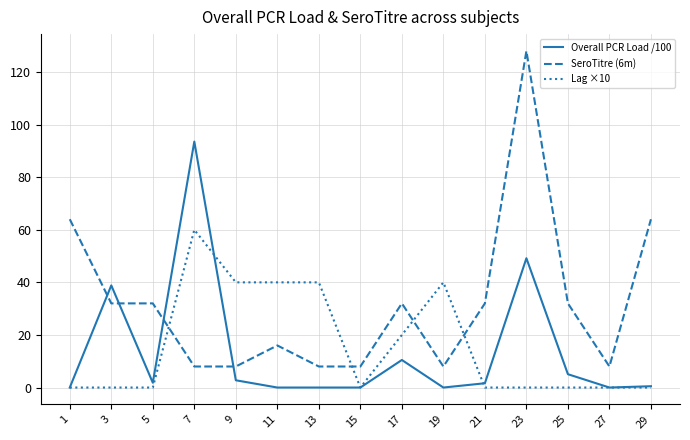

At which category is the sum across all series the highest?

23